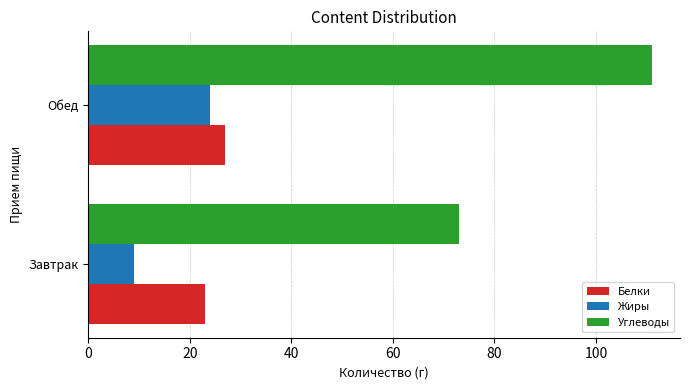

The Углеводы series shows 33 at Обед. True or false?

False